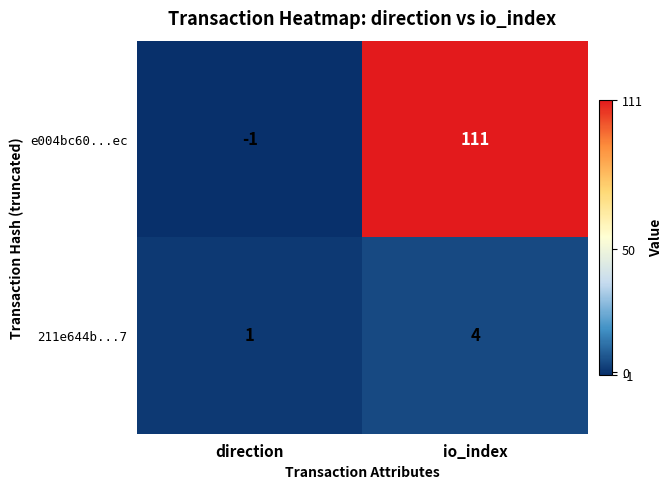

Rank the series at io_index from highest to lowest value.

e004bc60...ec, 211e644b...7